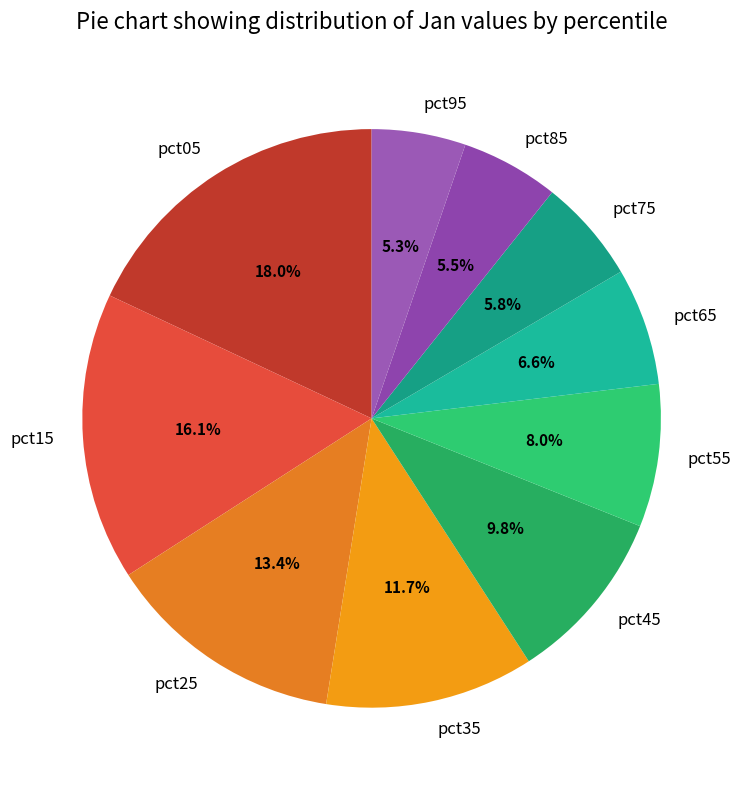

How much of the chart is everything except pct75?

94.2%